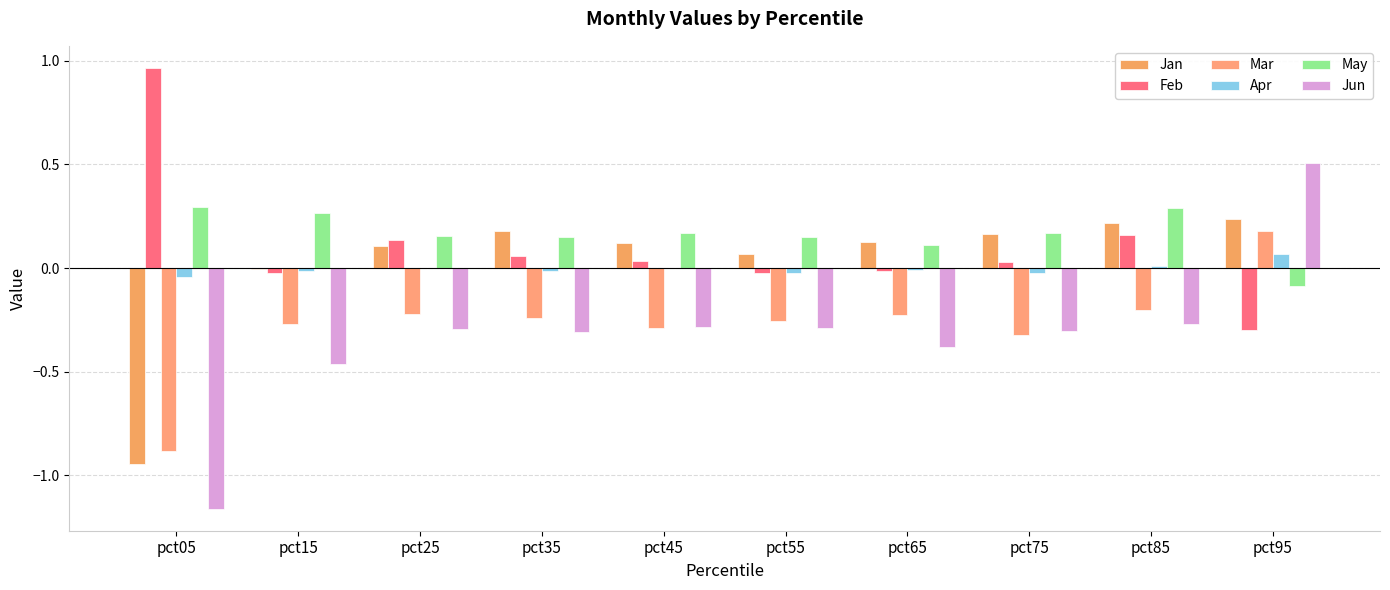

Between pct45 and pct95, which is larger?

pct95